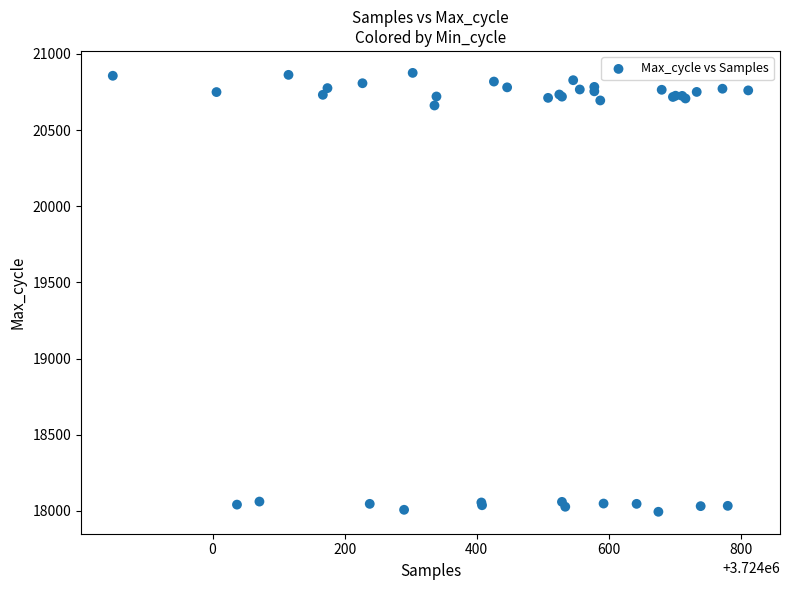

What Y value in the scatter plot is closest to 19434?

20661